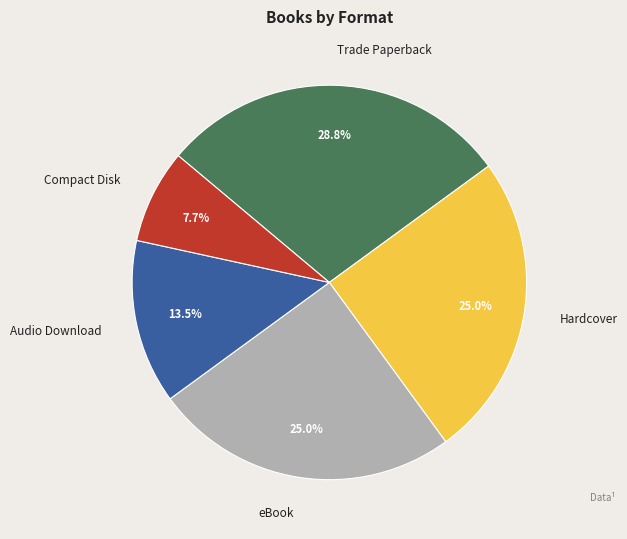

Which category has the smallest portion of the pie?

Compact Disk